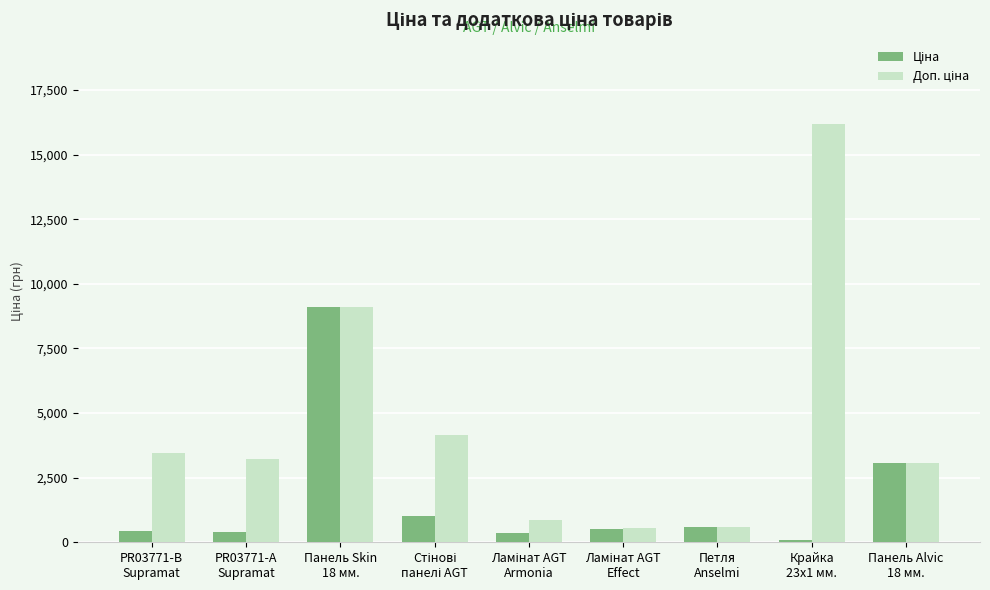

What is the maximum value shown in the chart?

16200.0